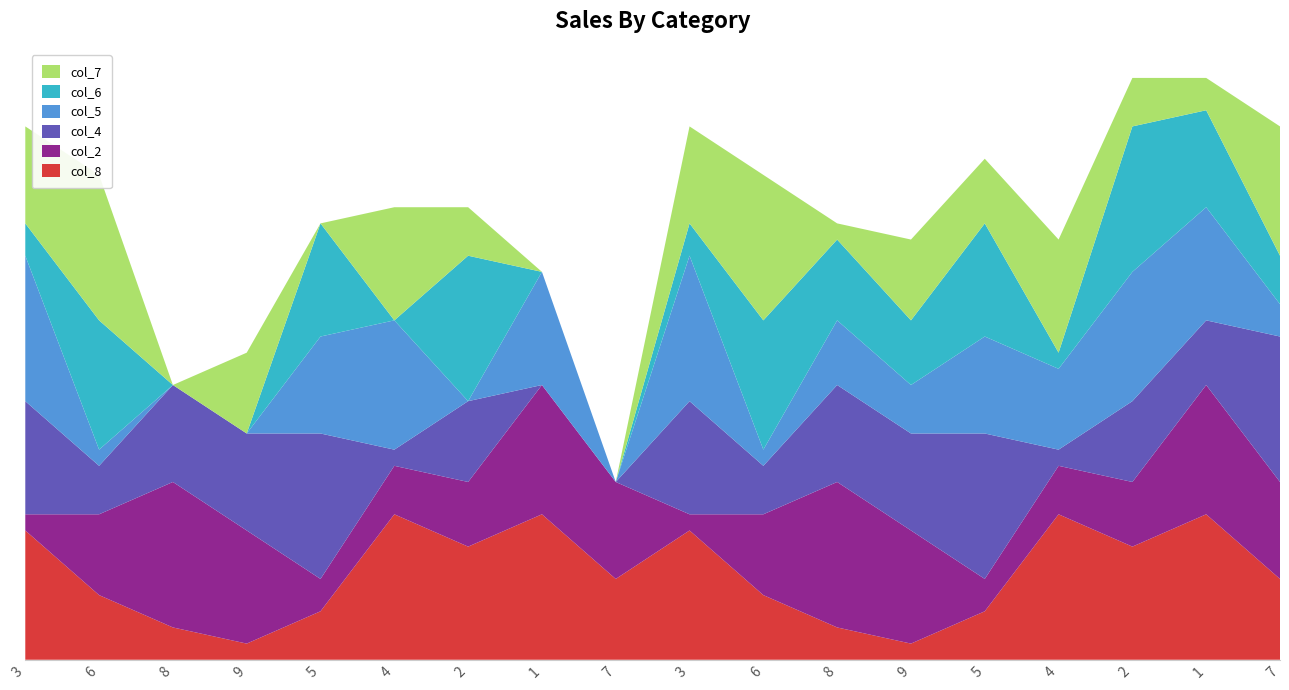

Reading right to left, what are all the values shown in this chart?

col_8: 5	9	7	9	3	1	2	4	8	5	9	7	9	3	1	2	4	8
col_2: 6	8	4	3	2	7	9	5	1	6	8	4	3	2	7	9	5	1
col_4: 9	4	5	1	9	6	6	3	7	0	0	5	1	9	6	6	3	7
col_5: 2	7	8	5	6	3	4	1	9	0	7	0	8	6	0	0	1	9
col_6: 3	6	9	1	7	4	5	8	2	0	0	9	0	7	0	0	8	2
col_7: 8	2	3	7	4	5	1	9	6	0	0	3	7	0	5	0	9	6